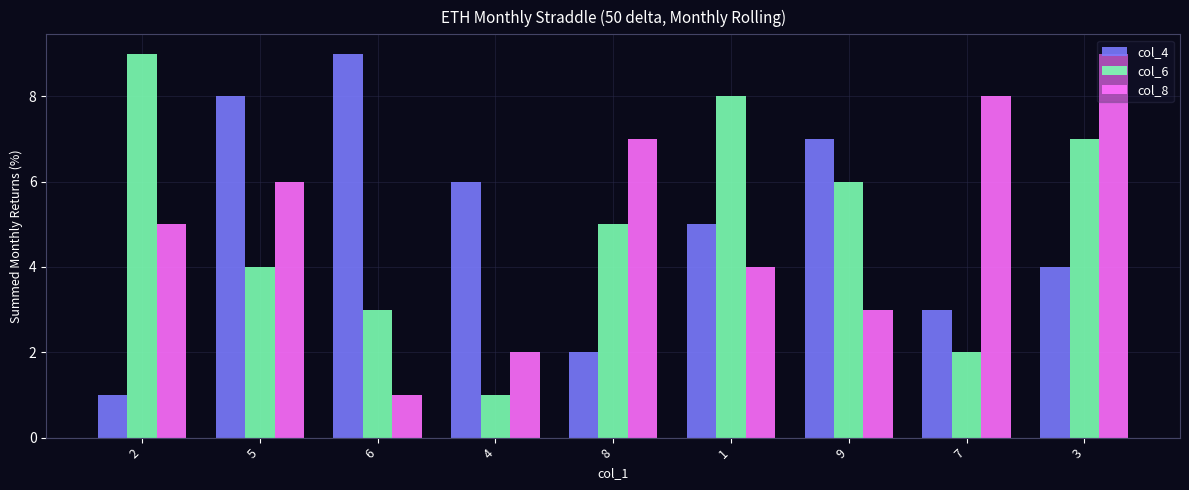

Reading left to right, extract all data points from this chart.

col_4: 2=1	5=8	6=9	4=6	8=2	1=5	9=7	7=3	3=4
col_6: 2=9	5=4	6=3	4=1	8=5	1=8	9=6	7=2	3=7
col_8: 2=5	5=6	6=1	4=2	8=7	1=4	9=3	7=8	3=9